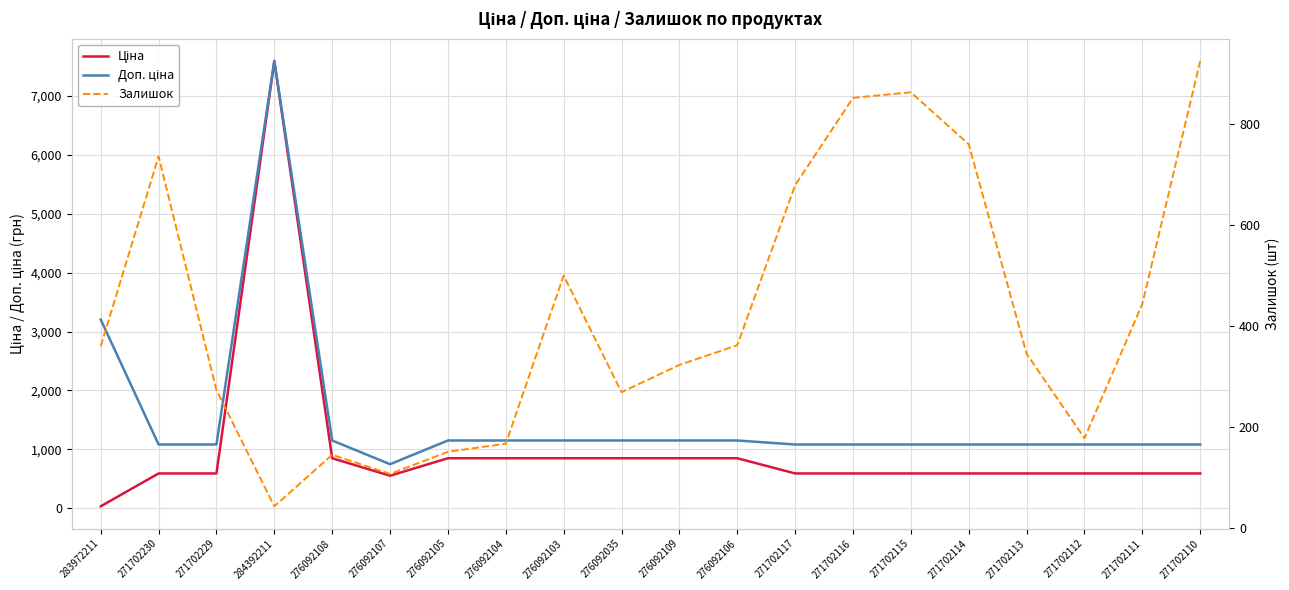

Where does the Залишок series first go above 360?

271702230